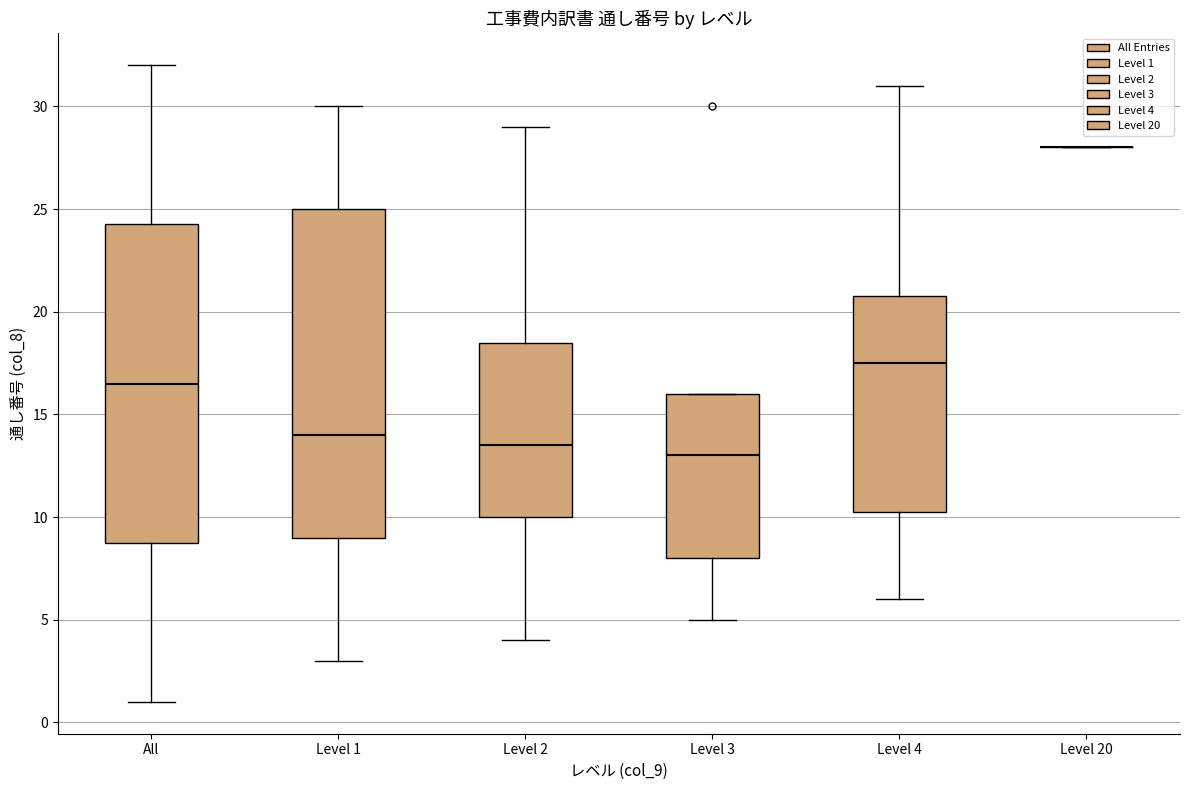

Reading left to right, read every box against the y-axis: the position of its median line, the range the box covers, and the ends of its whiskers. The values are not printed on the chart, so give them approximately, as read against the axis.

All: median 16.5, box 9.0 to 24.5, whiskers 1.0 to 32.0
Level 1: median 14.0, box 9.0 to 25.0, whiskers 3.0 to 30.0
Level 2: median 13.5, box 10.0 to 18.5, whiskers 4.0 to 29.0
Level 3: median 13.0, box 8.0 to 16.0, whiskers 5.0 to 16.0
Level 4: median 17.5, box 10.5 to 21.0, whiskers 6.0 to 31.0
Level 20: box collapsed to a line at 28.0, whiskers 28.0 to 28.0